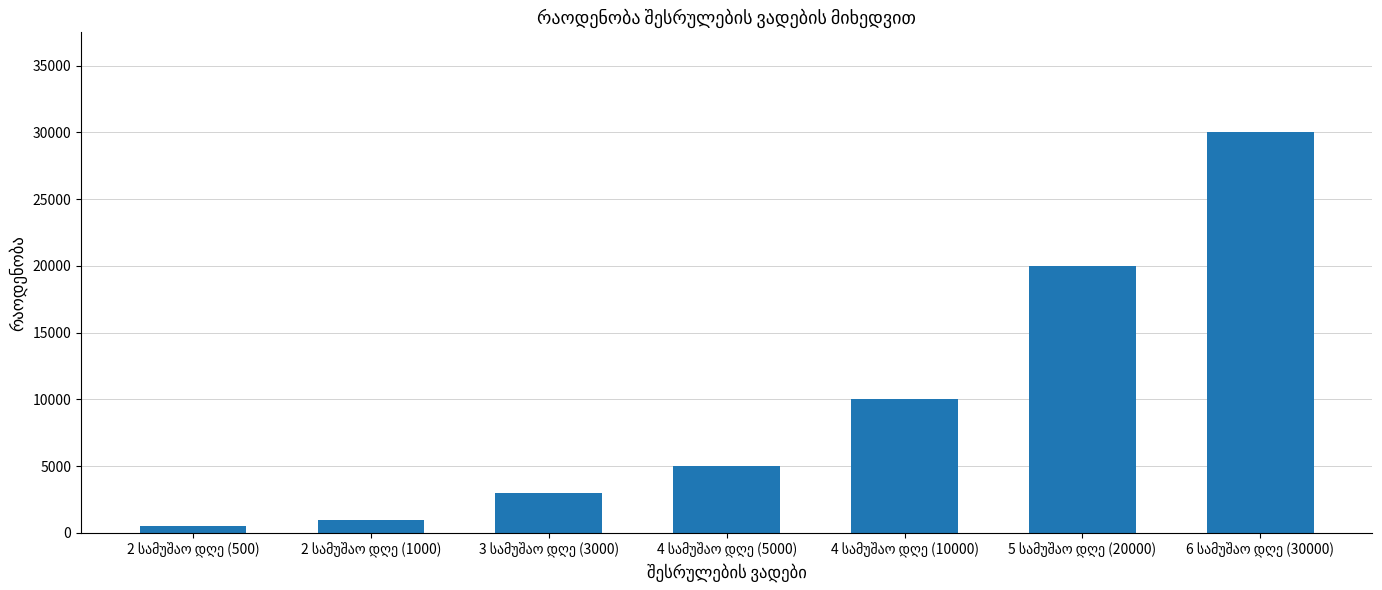

What is the sum of all values?

69500